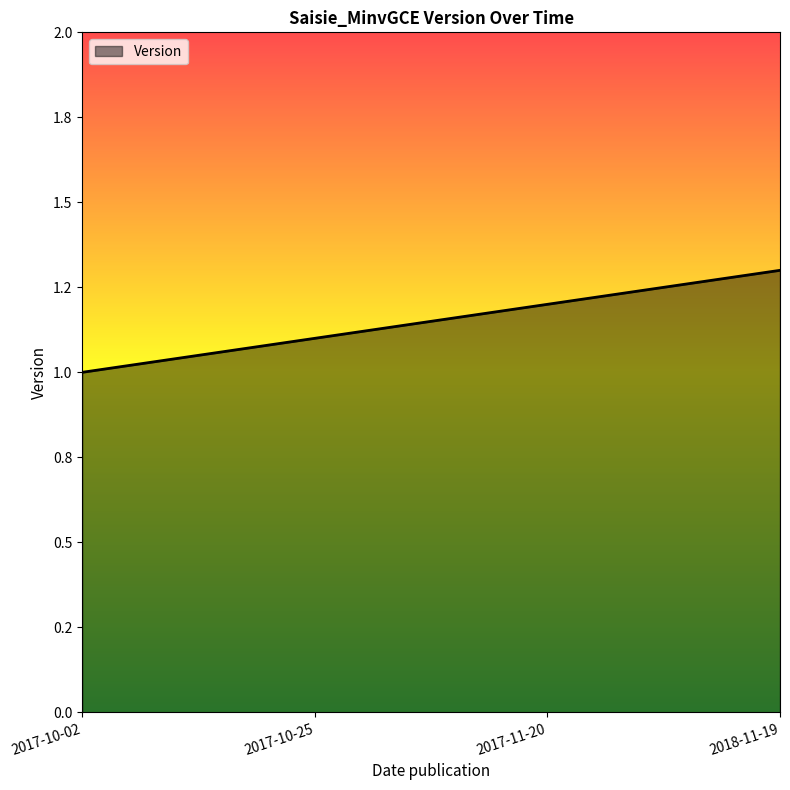

Rank the categories by value from lowest to highest.

2017-10-02, 2017-10-25, 2017-11-20, 2018-11-19